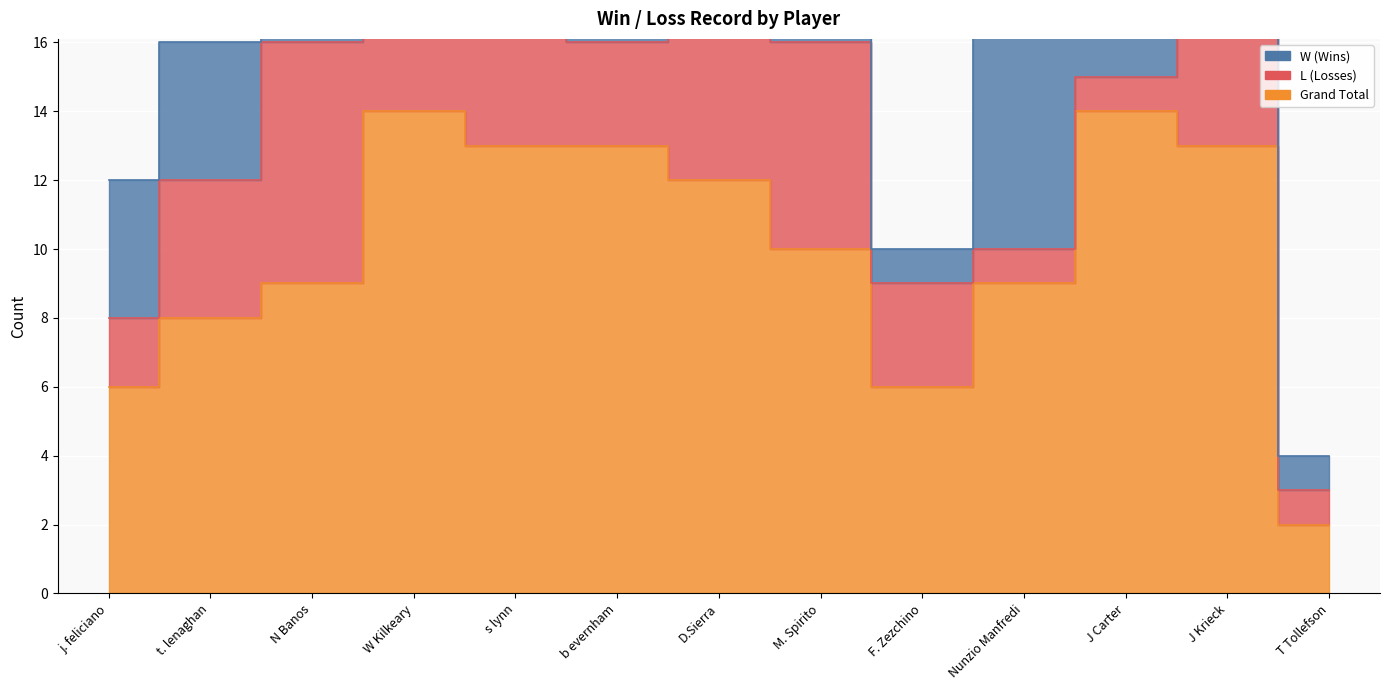

Reading right to left, list all the values displayed in this chart.

W: 1	5	13	8	1	4	6	10	2	9	2	4	4
L: 1	8	1	1	3	6	8	3	11	5	7	4	2
Grand Total: 2	13	14	9	6	10	12	13	13	14	9	8	6